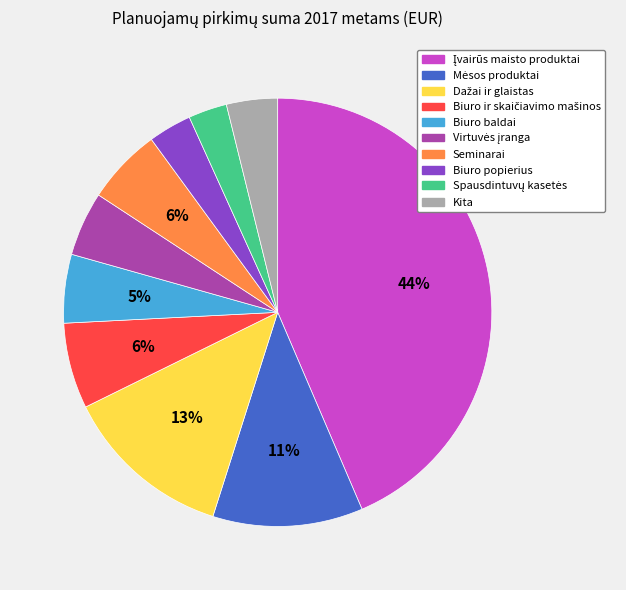

How many slices are in this pie chart?

10